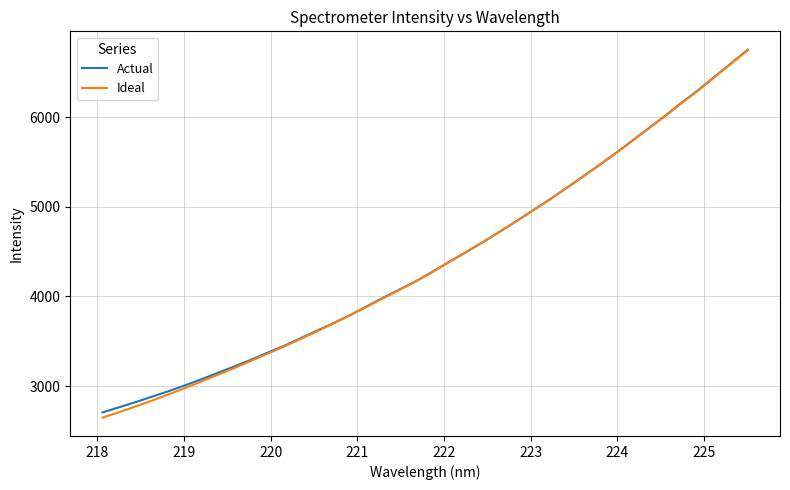

What is the minimum value for Ideal?

2650.0